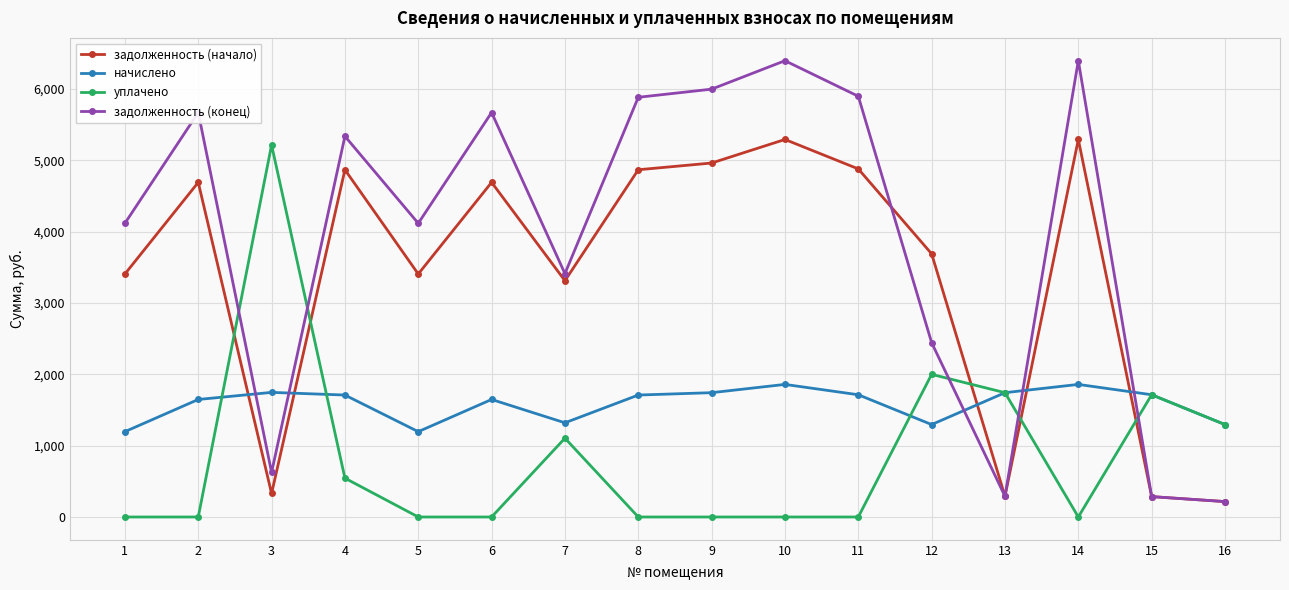

What is the maximum value shown in the chart?

6397.5